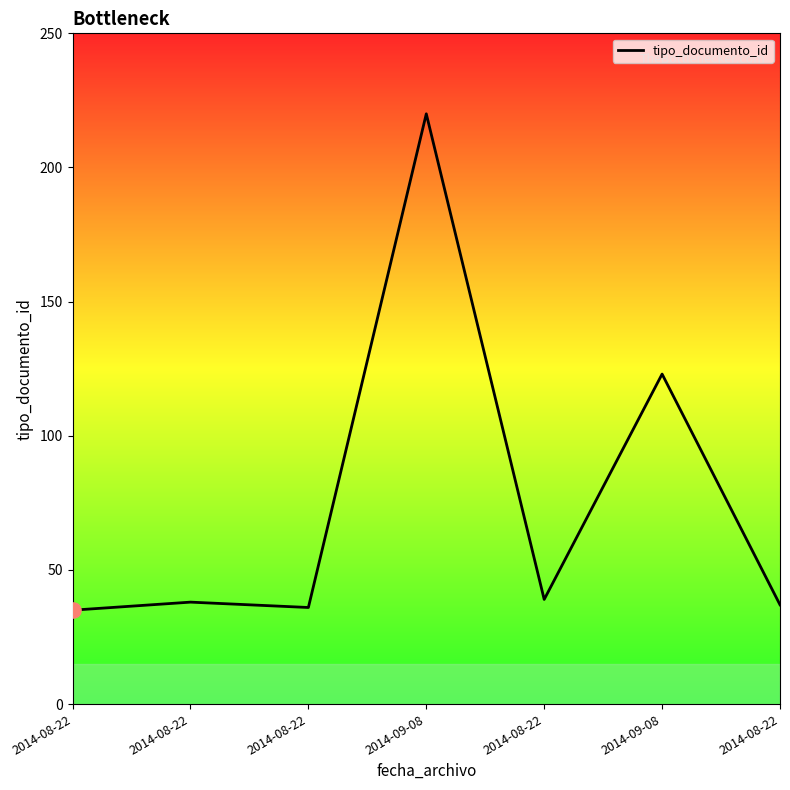

What is the change in value from 2014-08-22 to 2014-08-22?

+1